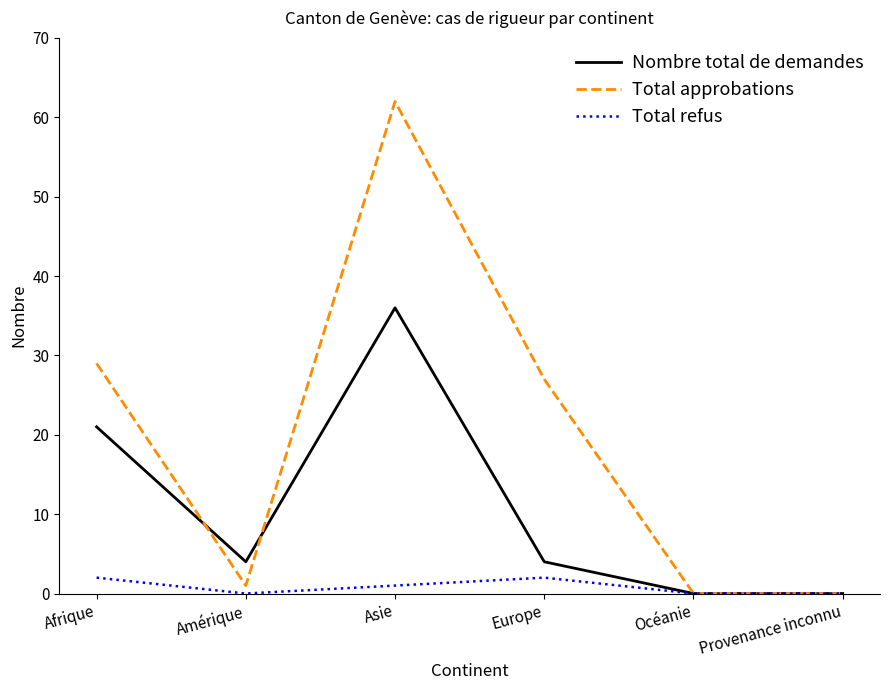

What position from the right is Provenance inconnu?

1